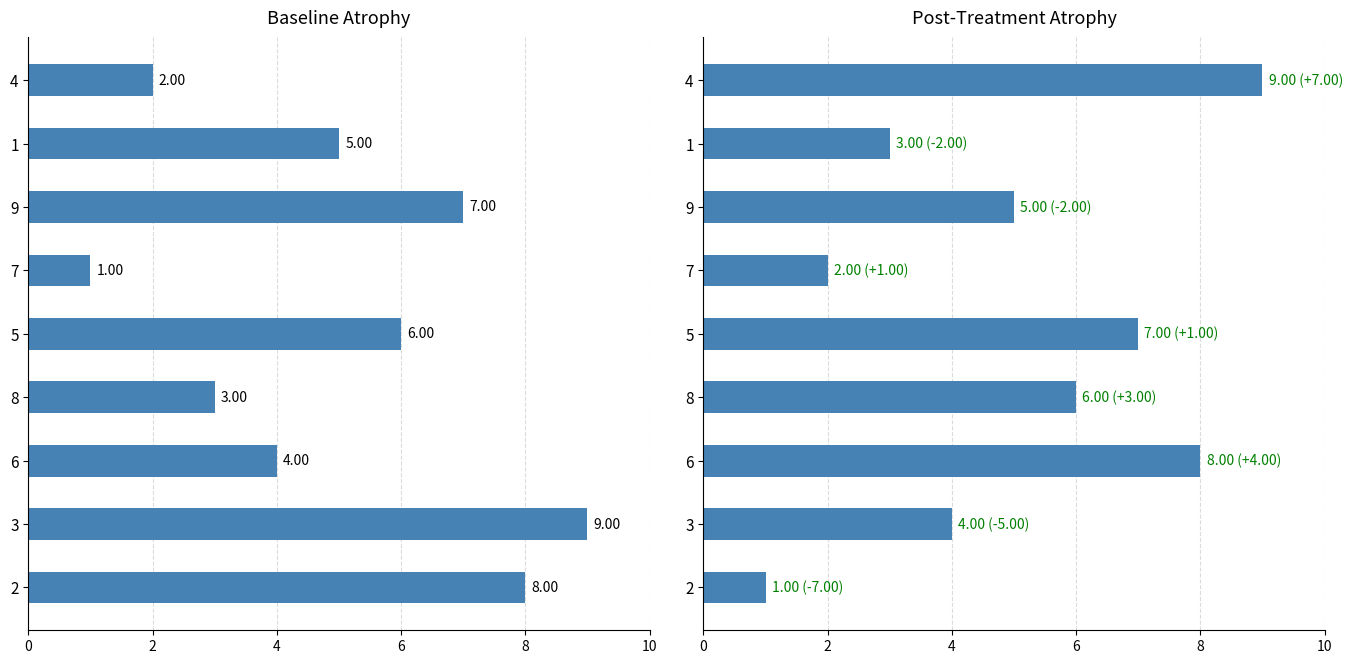

At how many categories does at least one series exceed 3?

8